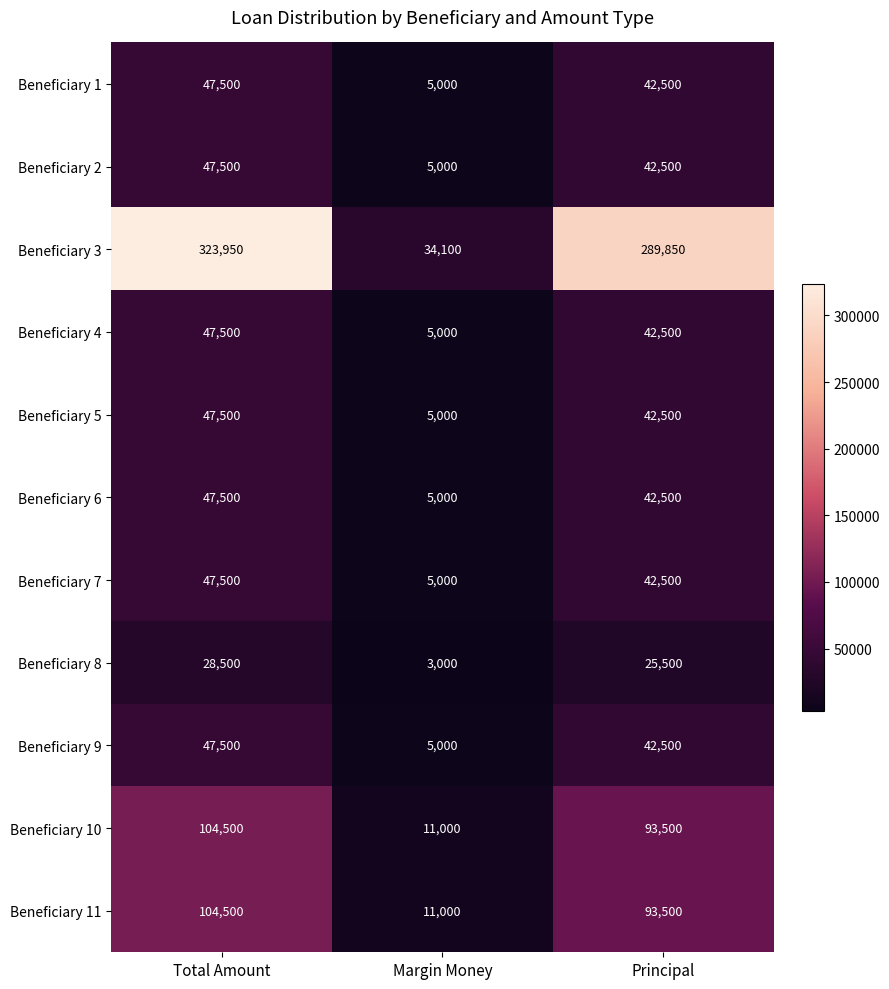

What is the minimum value shown in the chart?

3000